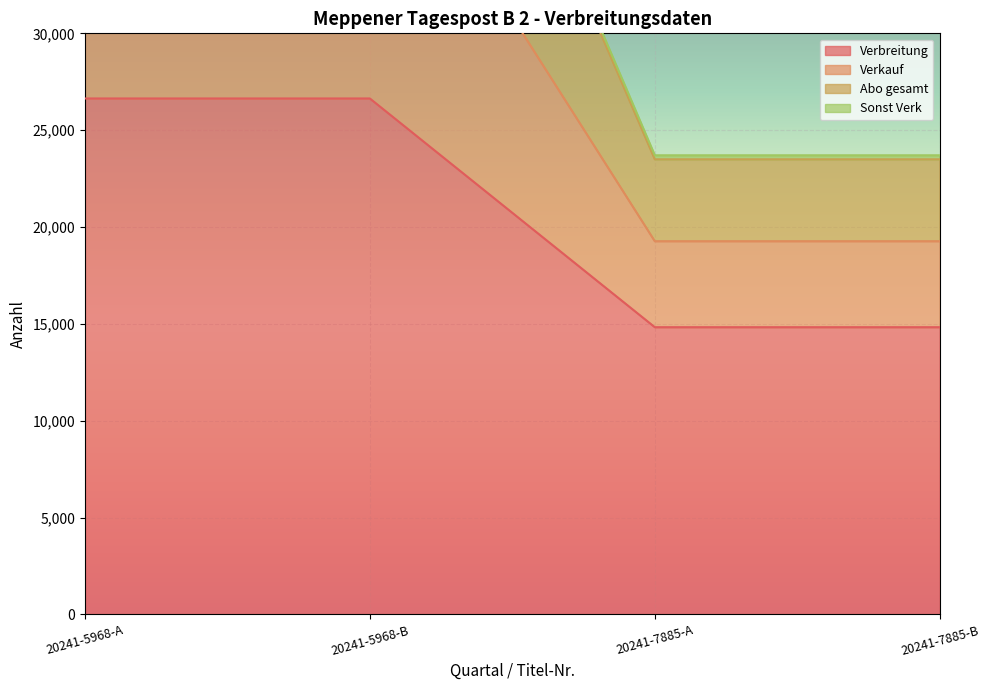

Count the Sonst Verk values in the range 23705 to 58080.

4